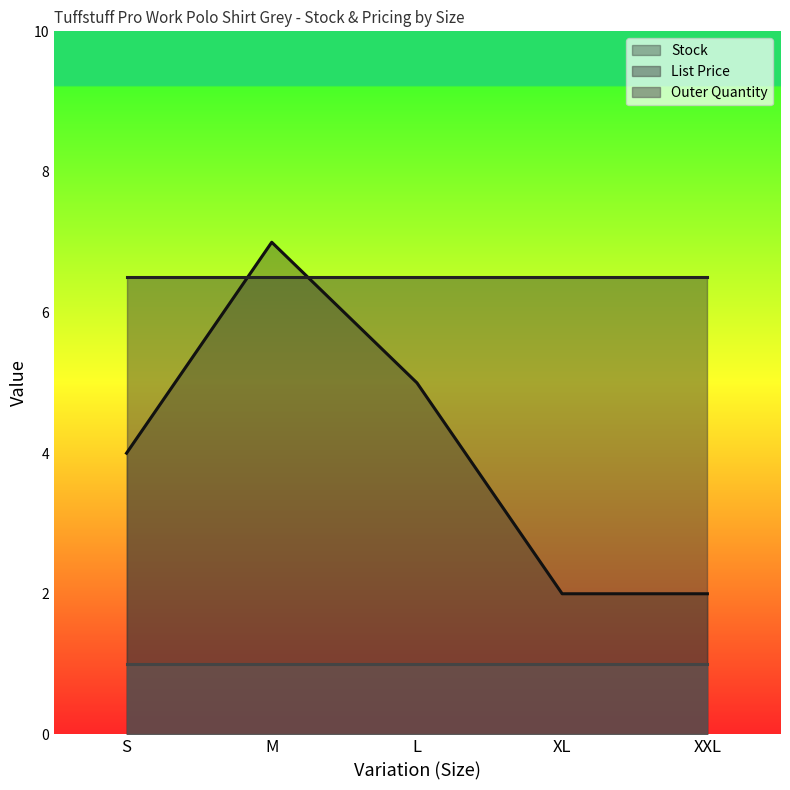

What is the total value across all series at L?

12.5